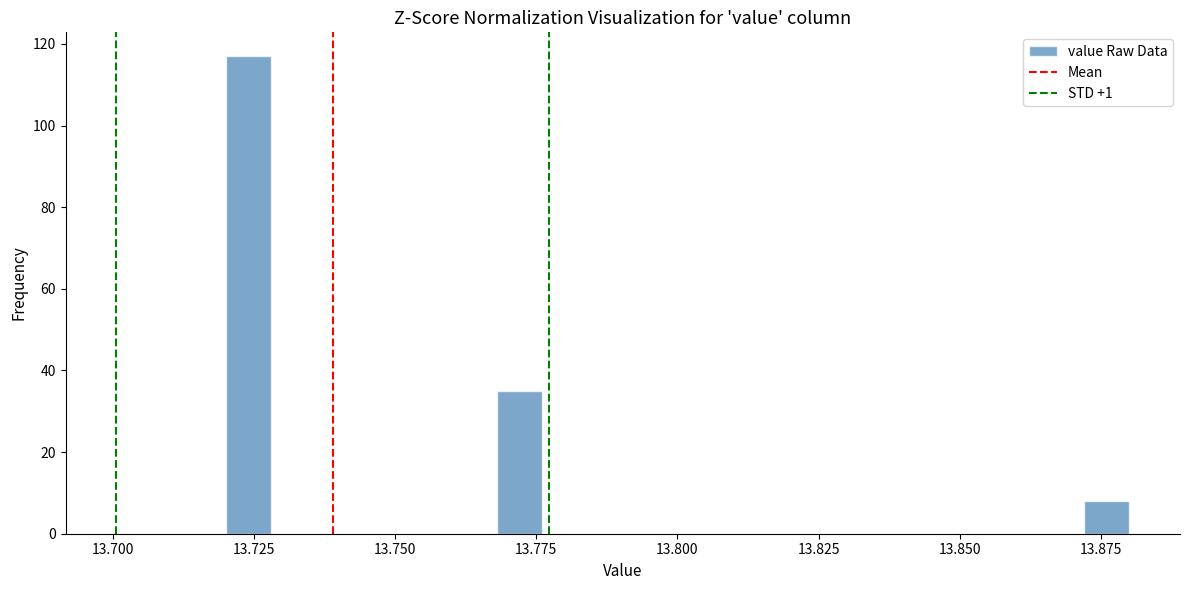

Around what value on the x-axis is the tallest bar? Give the approximate position of its centre, as read against the axis.

13.725